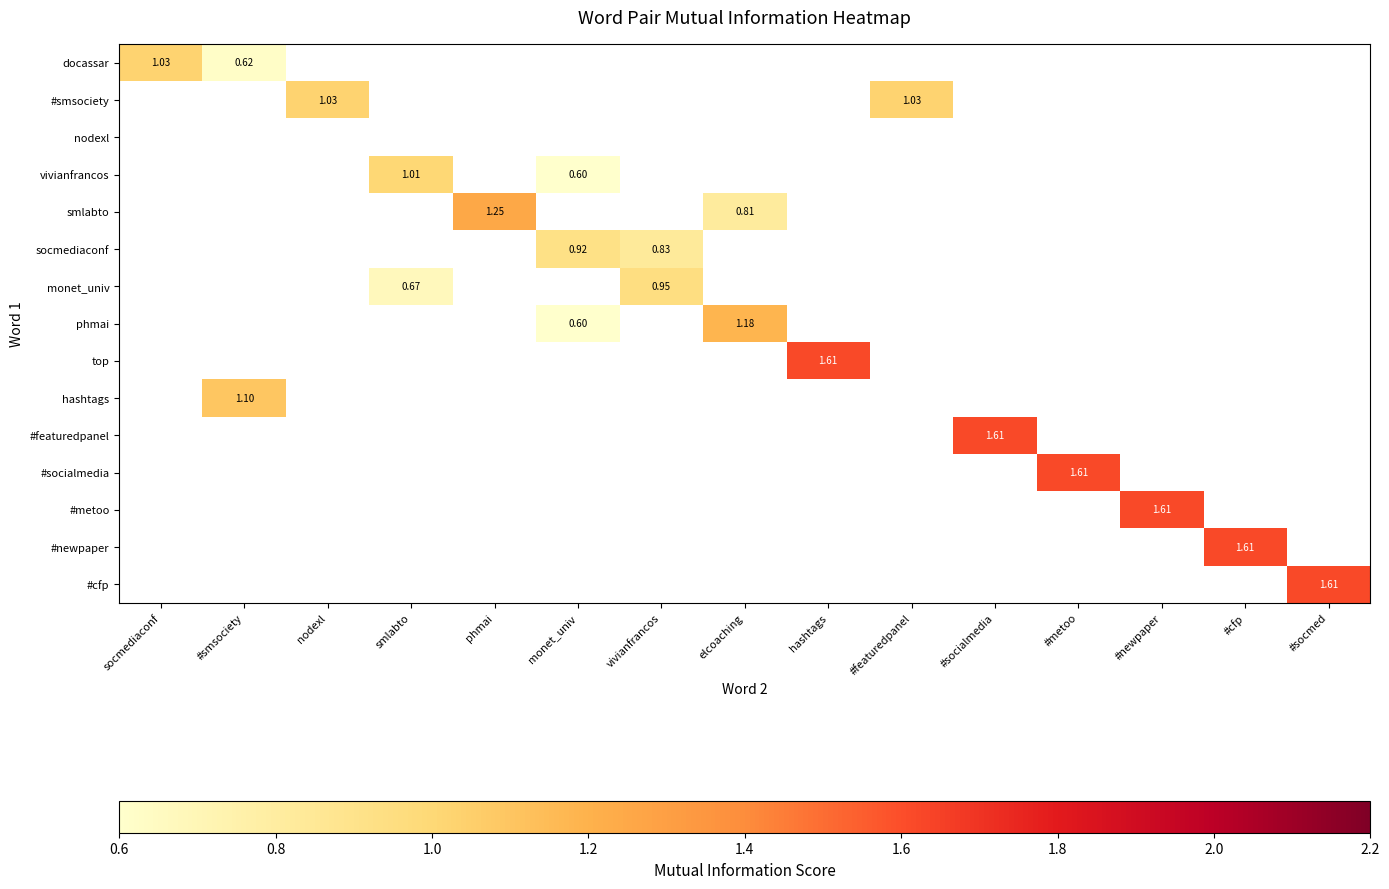

Which label corresponds to the smallest value in the chart?

monet_univ